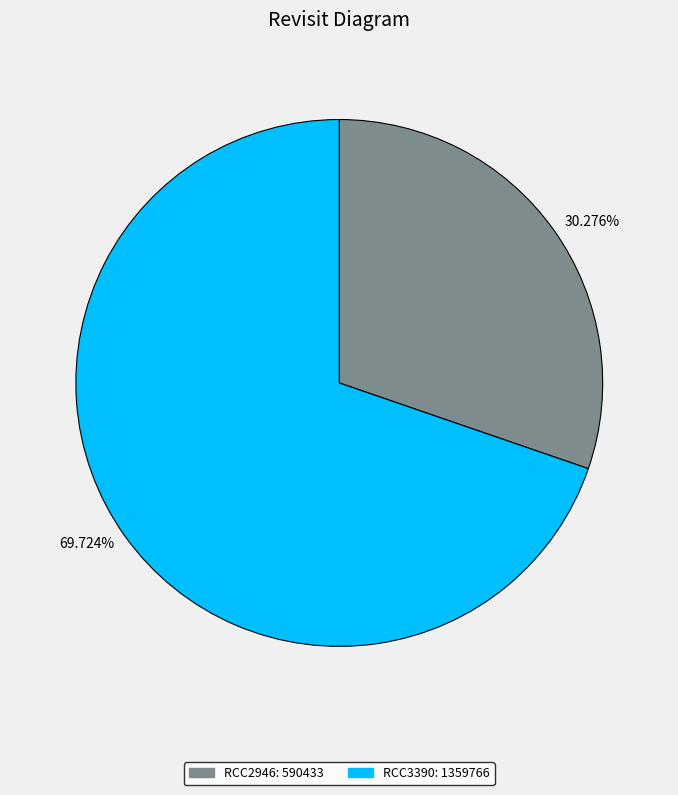

To the nearest percent, what is the difference between the largest and smallest slice percentages?

39%